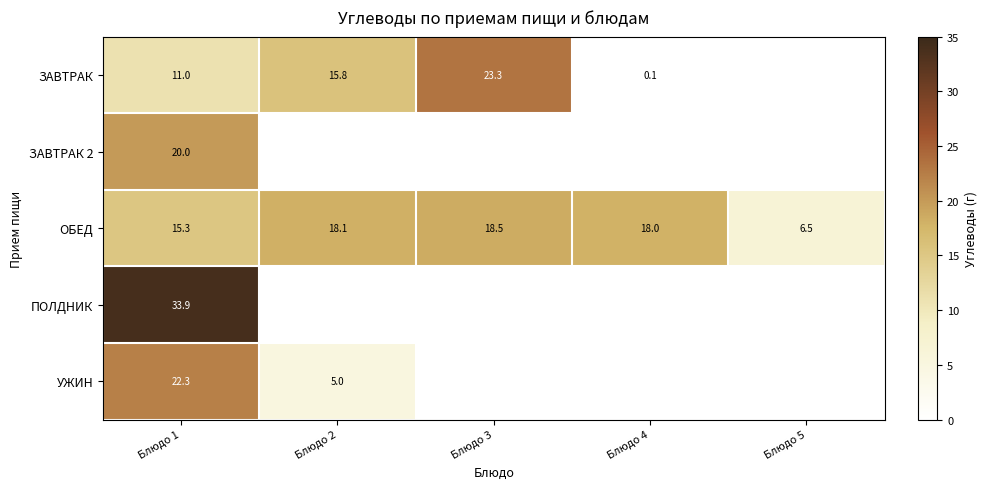

True or false: ОБЕД has a value of 18.1 at Блюдо 2.

True